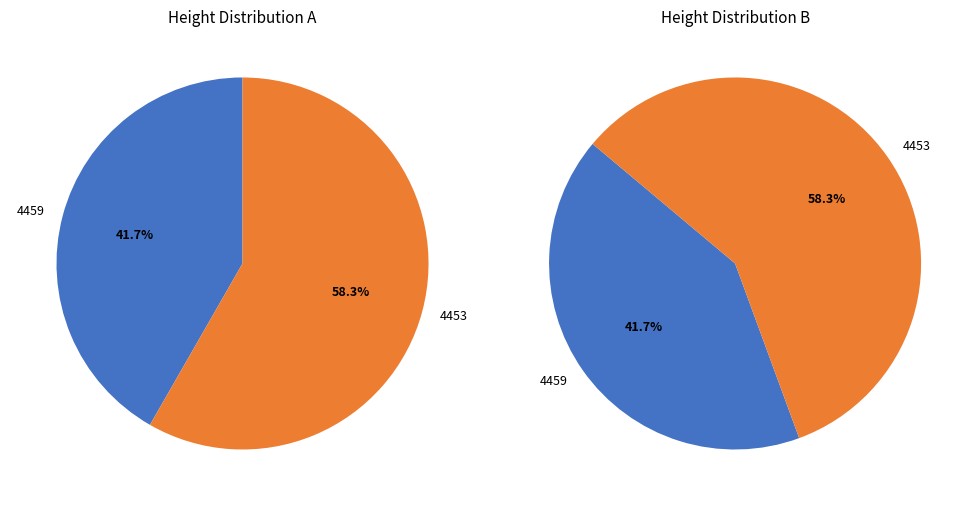

Is the sum of 4453 and 4459 greater than half?

Yes